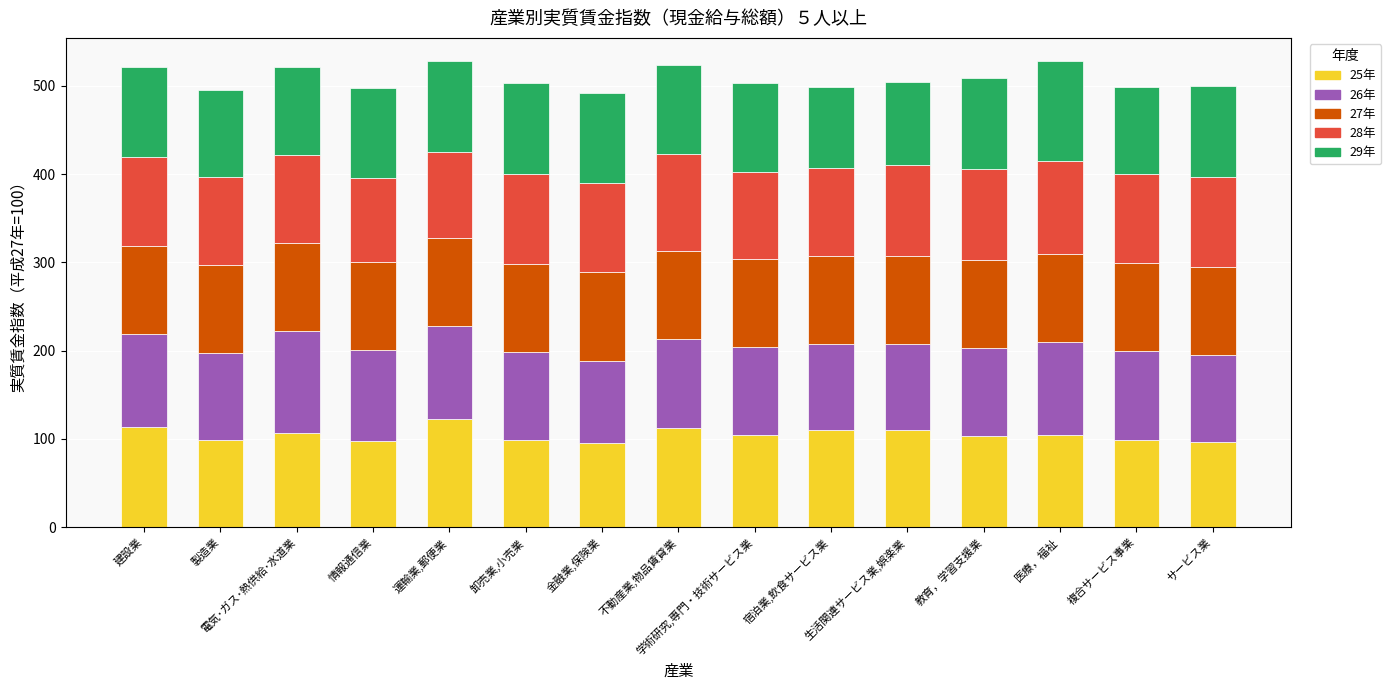

How many categories are shown in the chart?

15